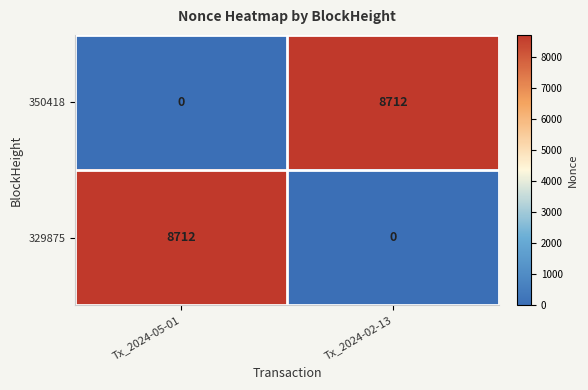

Rank the categories by 329875 value from highest to lowest.

Tx_2024-05-01, Tx_2024-02-13